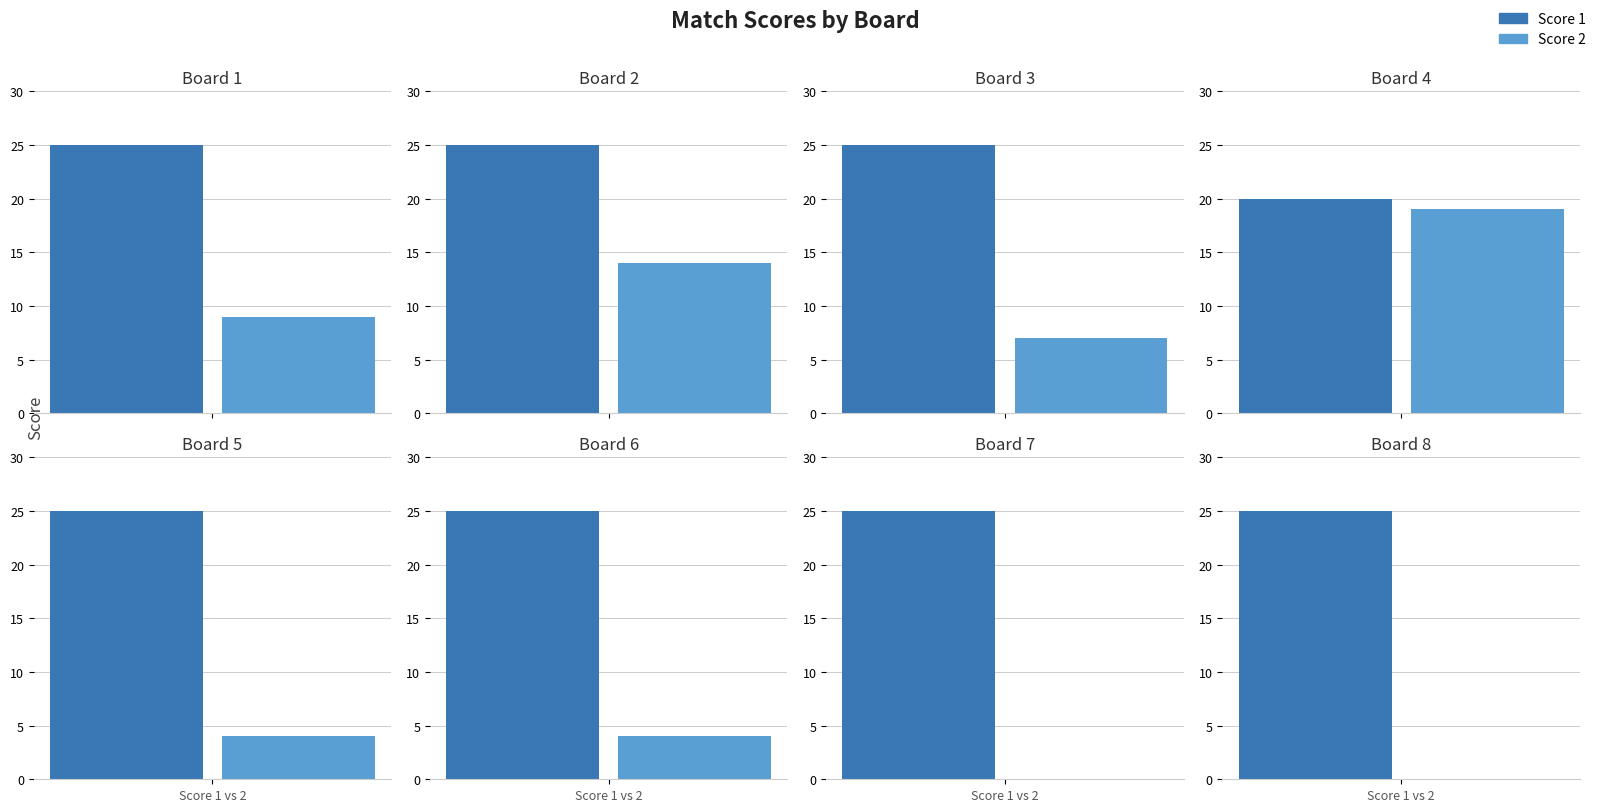

How many bars are there in total?

16